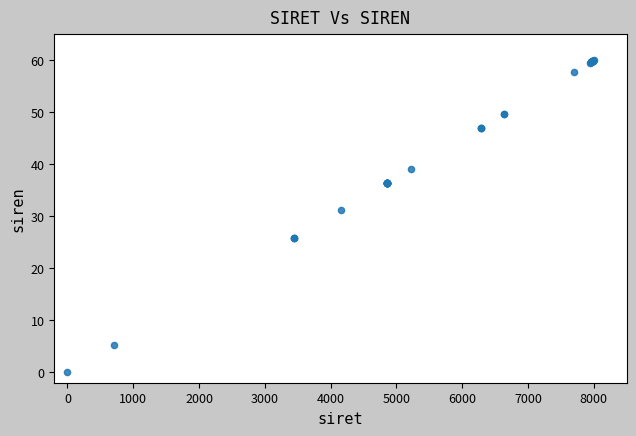

What Y value in the scatter plot is closest to 30?

31.2